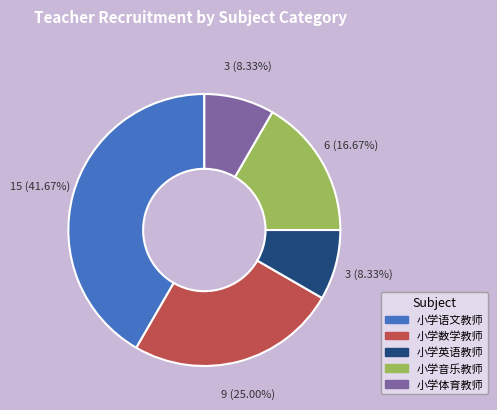

To the nearest percent, what is the combined percentage of 小学语文教师 and 小学数学教师?

67%